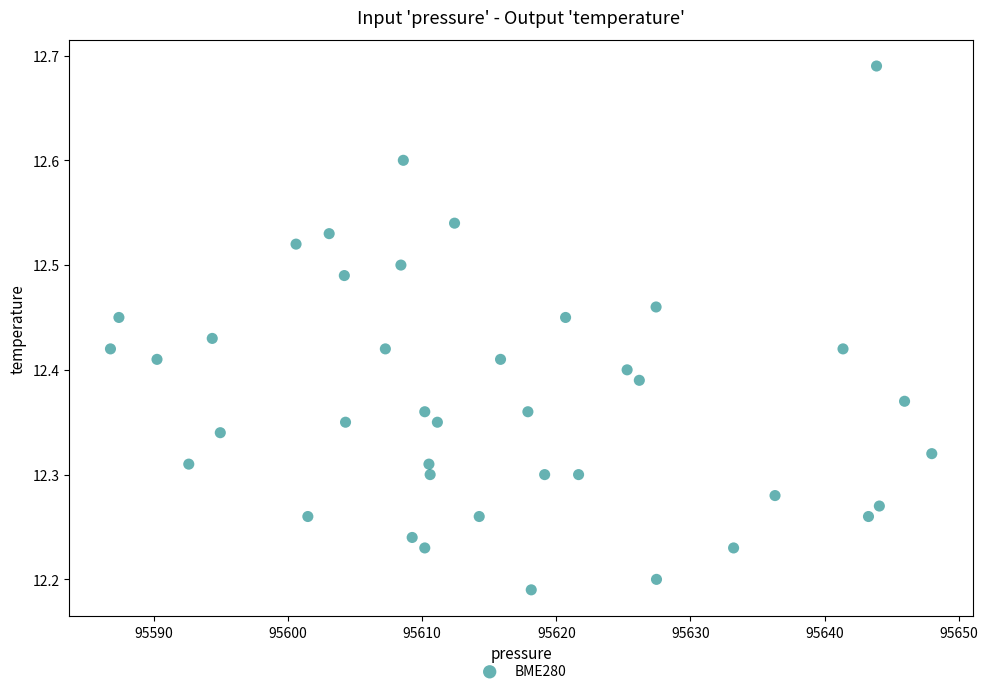

What is the range of Y values (max minus min)?

0.5